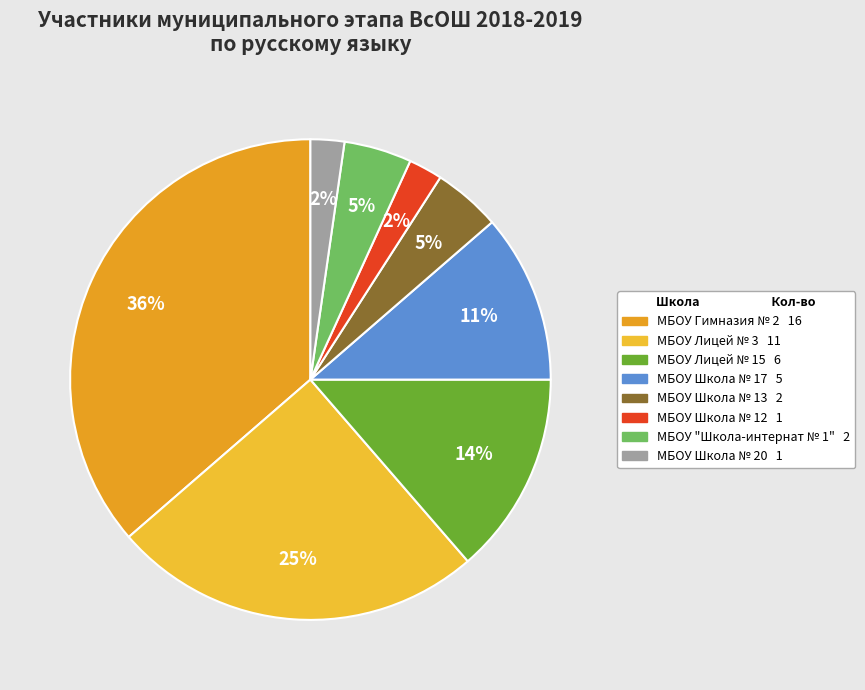

How many slices are in this pie chart?

8